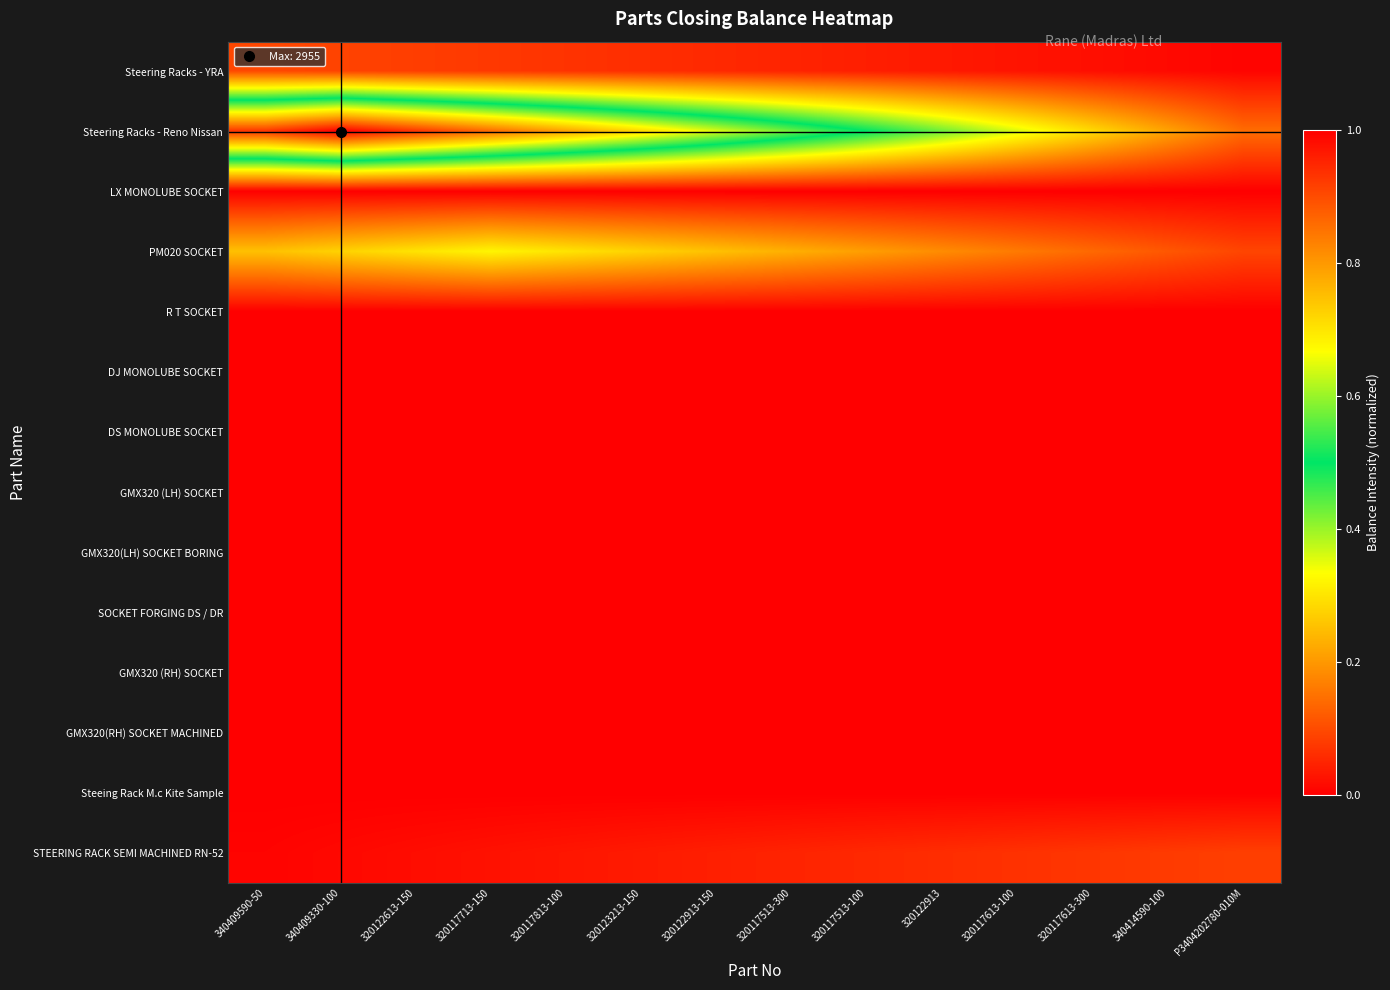

Reading left to right, list all the values displayed in this chart.

Steering Racks - YRA: 340409590-50=0.1	340409330-100=0.1	320122613-150=0.1	320117713-150=0.1	320117813-100=0.1	320123213-150=0.1	320122913-150=0.1	320117513-300=0.0	320117513-100=0.0	320122913=0.0	320117613-100=0.0	320117613-300=0.0	340414590-100=0.0	P3404202780-010M=0.0
Steering Racks - Reno Nissan: 340409590-50=0.9	340409330-100=1.0	320122613-150=0.9	320117713-150=0.9	320117813-100=0.8	320123213-150=0.7	320122913-150=0.6	320117513-300=0.6	320117513-100=0.5	320122913=0.4	320117613-100=0.4	320117613-300=0.3	340414590-100=0.2	P3404202780-010M=0.1
LX MONOLUBE SOCKET: 340409590-50=0.0	340409330-100=0.0	320122613-150=0.0	320117713-150=0.0	320117813-100=0.0	320123213-150=0.0	320122913-150=0.0	320117513-300=0.0	320117513-100=0.0	320122913=0.0	320117613-100=0.0	320117613-300=0.0	340414590-100=0.0	P3404202780-010M=0.0
PM020 SOCKET: 340409590-50=0.3	340409330-100=0.3	320122613-150=0.3	320117713-150=0.3	320117813-100=0.3	320123213-150=0.3	320122913-150=0.3	320117513-300=0.2	320117513-100=0.2	320122913=0.2	320117613-100=0.2	320117613-300=0.1	340414590-100=0.1	P3404202780-010M=0.1
R T SOCKET: 340409590-50=0.0	340409330-100=0.0	320122613-150=0.0	320117713-150=0.0	320117813-100=0.0	320123213-150=0.0	320122913-150=0.0	320117513-300=0.0	320117513-100=0.0	320122913=0.0	320117613-100=0.0	320117613-300=0.0	340414590-100=0.0	P3404202780-010M=0.0
DJ MONOLUBE SOCKET: 340409590-50=0.0	340409330-100=0.0	320122613-150=0.0	320117713-150=0.0	320117813-100=0.0	320123213-150=0.0	320122913-150=0.0	320117513-300=0.0	320117513-100=0.0	320122913=0.0	320117613-100=0.0	320117613-300=0.0	340414590-100=0.0	P3404202780-010M=0.0
DS MONOLUBE SOCKET: 340409590-50=0.0	340409330-100=0.0	320122613-150=0.0	320117713-150=0.0	320117813-100=0.0	320123213-150=0.0	320122913-150=0.0	320117513-300=0.0	320117513-100=0.0	320122913=0.0	320117613-100=0.0	320117613-300=0.0	340414590-100=0.0	P3404202780-010M=0.0
GMX320 (LH) SOCKET: 340409590-50=0.0	340409330-100=0.0	320122613-150=0.0	320117713-150=0.0	320117813-100=0.0	320123213-150=0.0	320122913-150=0.0	320117513-300=0.0	320117513-100=0.0	320122913=0.0	320117613-100=0.0	320117613-300=0.0	340414590-100=0.0	P3404202780-010M=0.0
GMX320(LH) SOCKET BORING: 340409590-50=0.0	340409330-100=0.0	320122613-150=0.0	320117713-150=0.0	320117813-100=0.0	320123213-150=0.0	320122913-150=0.0	320117513-300=0.0	320117513-100=0.0	320122913=0.0	320117613-100=0.0	320117613-300=0.0	340414590-100=0.0	P3404202780-010M=0.0
SOCKET FORGING DS / DR: 340409590-50=0.0	340409330-100=0.0	320122613-150=0.0	320117713-150=0.0	320117813-100=0.0	320123213-150=0.0	320122913-150=0.0	320117513-300=0.0	320117513-100=0.0	320122913=0.0	320117613-100=0.0	320117613-300=0.0	340414590-100=0.0	P3404202780-010M=0.0
GMX320 (RH) SOCKET: 340409590-50=0.0	340409330-100=0.0	320122613-150=0.0	320117713-150=0.0	320117813-100=0.0	320123213-150=0.0	320122913-150=0.0	320117513-300=0.0	320117513-100=0.0	320122913=0.0	320117613-100=0.0	320117613-300=0.0	340414590-100=0.0	P3404202780-010M=0.0
GMX320(RH) SOCKET MACHINED: 340409590-50=0.0	340409330-100=0.0	320122613-150=0.0	320117713-150=0.0	320117813-100=0.0	320123213-150=0.0	320122913-150=0.0	320117513-300=0.0	320117513-100=0.0	320122913=0.0	320117613-100=0.0	320117613-300=0.0	340414590-100=0.0	P3404202780-010M=0.0
Steeing Rack M.c Kite Sample: 340409590-50=0.0	340409330-100=0.0	320122613-150=0.0	320117713-150=0.0	320117813-100=0.0	320123213-150=0.0	320122913-150=0.0	320117513-300=0.0	320117513-100=0.0	320122913=0.0	320117613-100=0.0	320117613-300=0.0	340414590-100=0.0	P3404202780-010M=0.0
STEERING RACK SEMI MACHINED RN-52: 340409590-50=0.0	340409330-100=0.0	320122613-150=0.0	320117713-150=0.0	320117813-100=0.0	320123213-150=0.0	320122913-150=0.0	320117513-300=0.0	320117513-100=0.1	320122913=0.1	320117613-100=0.1	320117613-300=0.1	340414590-100=0.1	P3404202780-010M=0.1